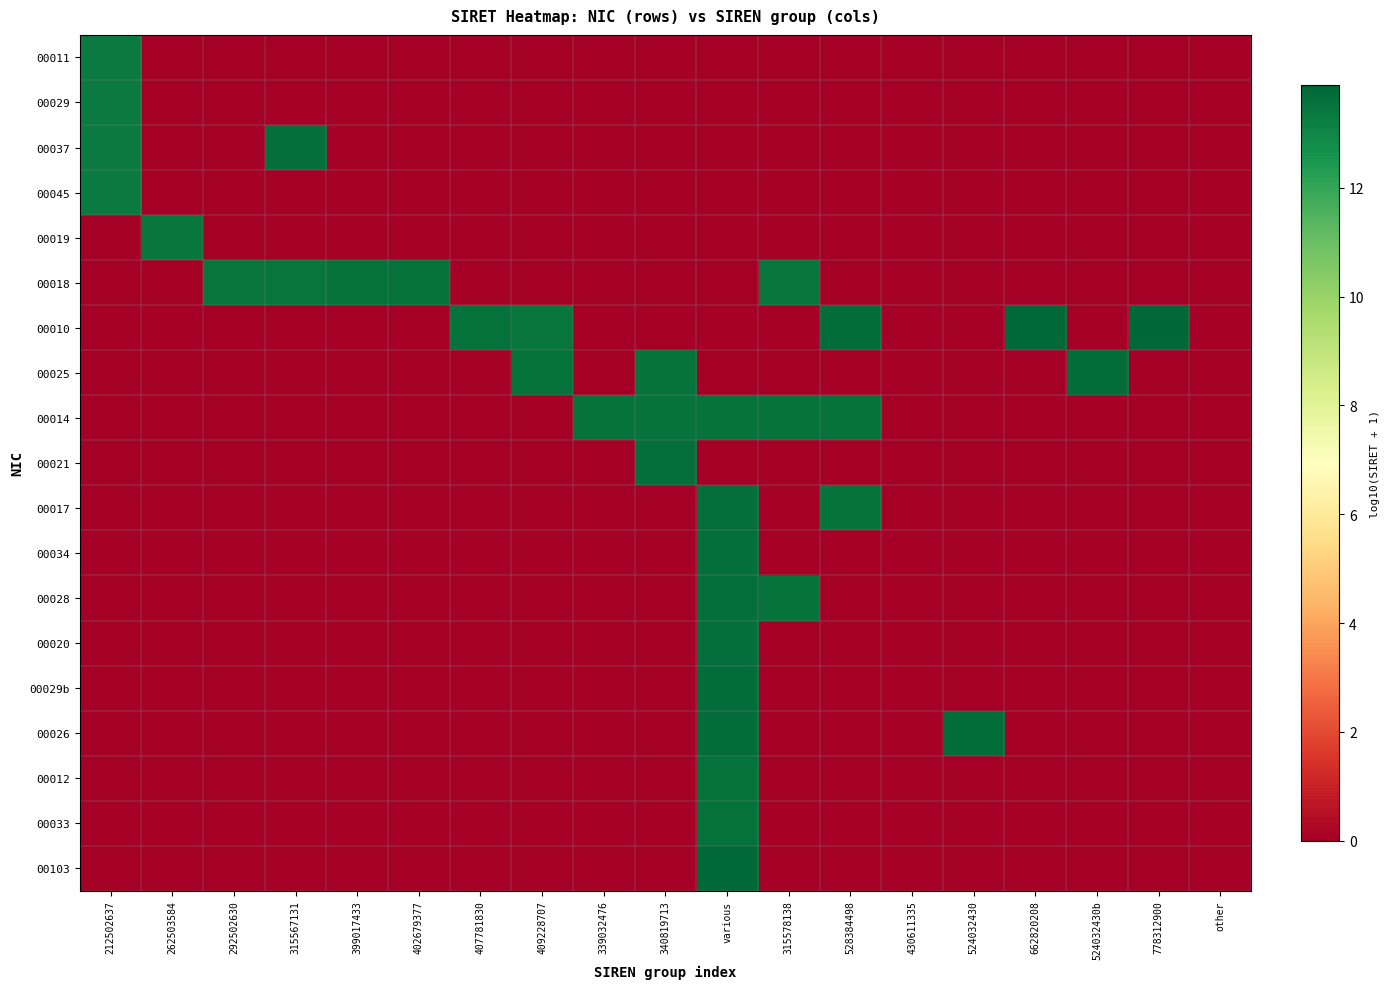

Rank the series at 407781830 from lowest to highest value.

00011, 00029, 00037, 00045, 00019, 00018, 00025, 00014, 00021, 00017, 00034, 00028, 00020, 00029b, 00026, 00012, 00033, 00103, 00010